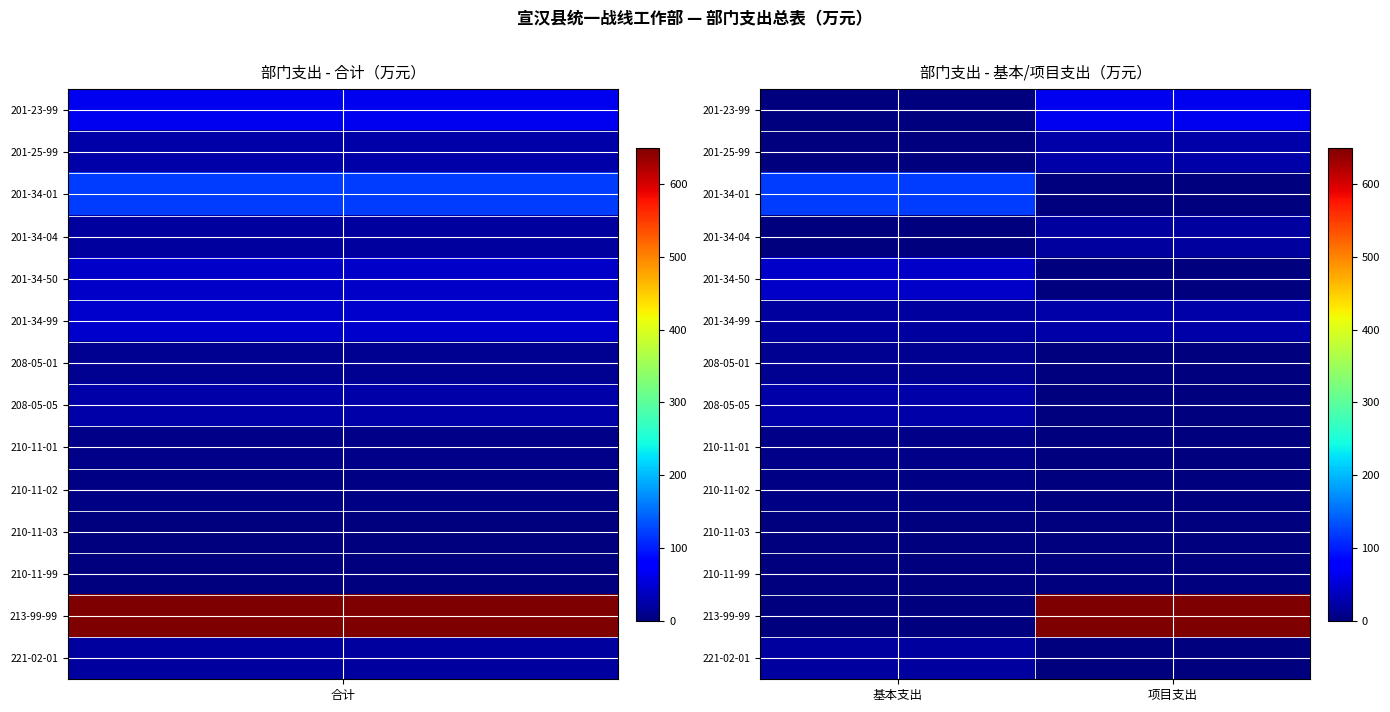

Reading right to left, transcribe all the data shown in this chart.

201-23-99: 项目支出=65.4	基本支出=0.0
201-25-99: 项目支出=25.0	基本支出=0.0
201-34-01: 项目支出=0.0	基本支出=121.3
201-34-04: 项目支出=20.0	基本支出=0.0
201-34-50: 项目支出=0.0	基本支出=42.6
201-34-99: 项目支出=25.0	基本支出=19.9
208-05-01: 项目支出=0.0	基本支出=12.1
208-05-05: 项目支出=0.0	基本支出=24.7
210-11-01: 项目支出=0.0	基本支出=6.1
210-11-02: 项目支出=0.0	基本支出=2.8
210-11-03: 项目支出=0.0	基本支出=0.6
210-11-99: 项目支出=0.0	基本支出=0.4
213-99-99: 项目支出=650.0	基本支出=0.0
221-02-01: 项目支出=0.0	基本支出=18.5